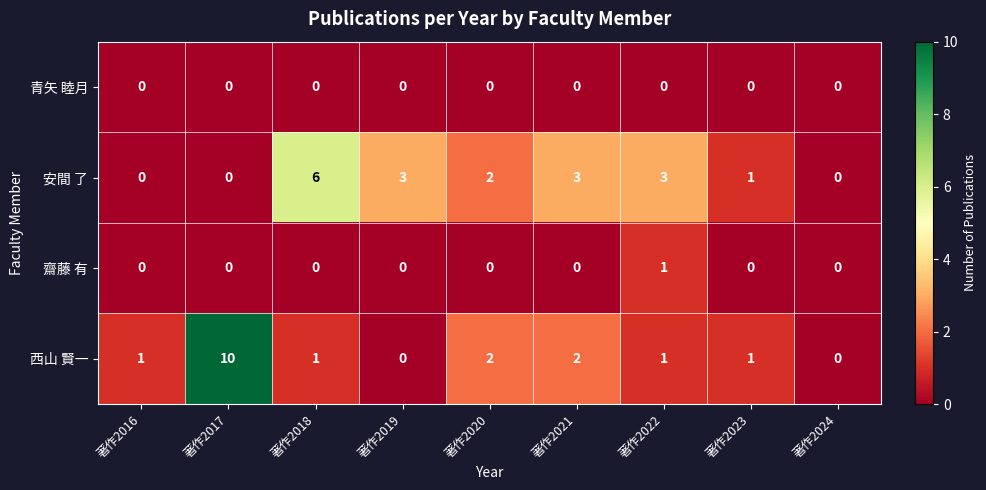

Which label corresponds to the largest value in the chart?

著作2017